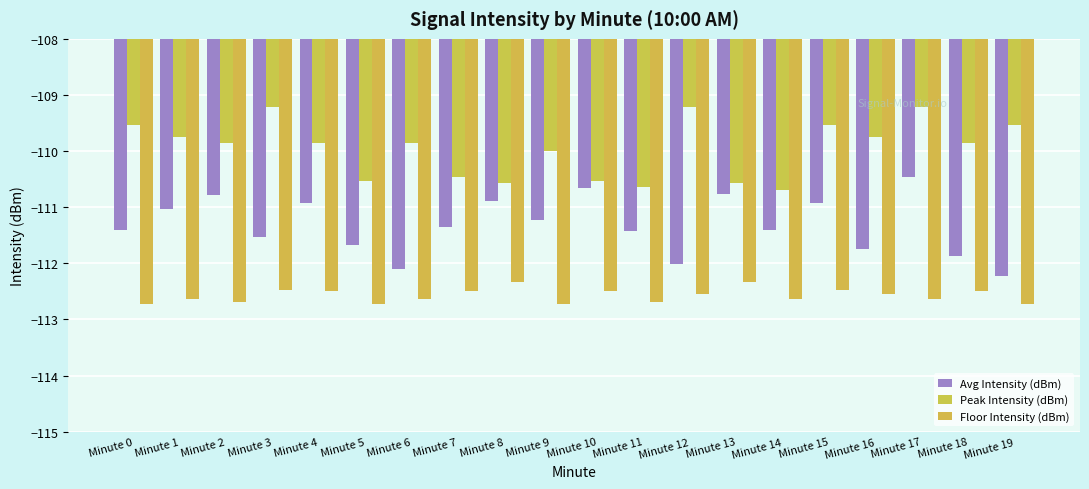

Which series changed the most between Minute 0 and Minute 15?

Avg Intensity (dBm)